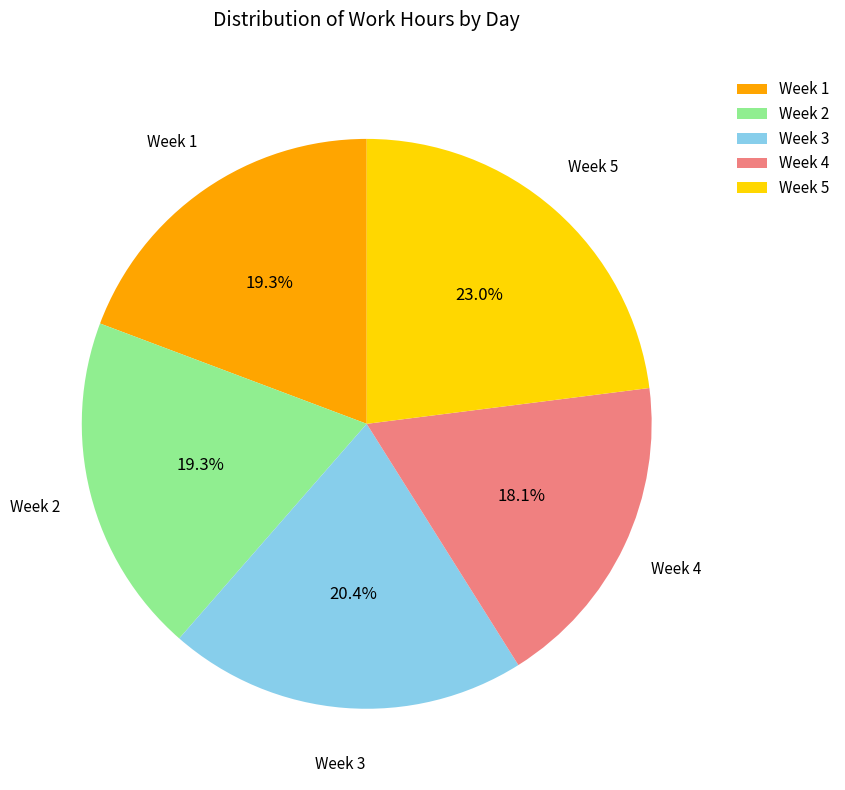

Is there a majority slice in this chart?

No